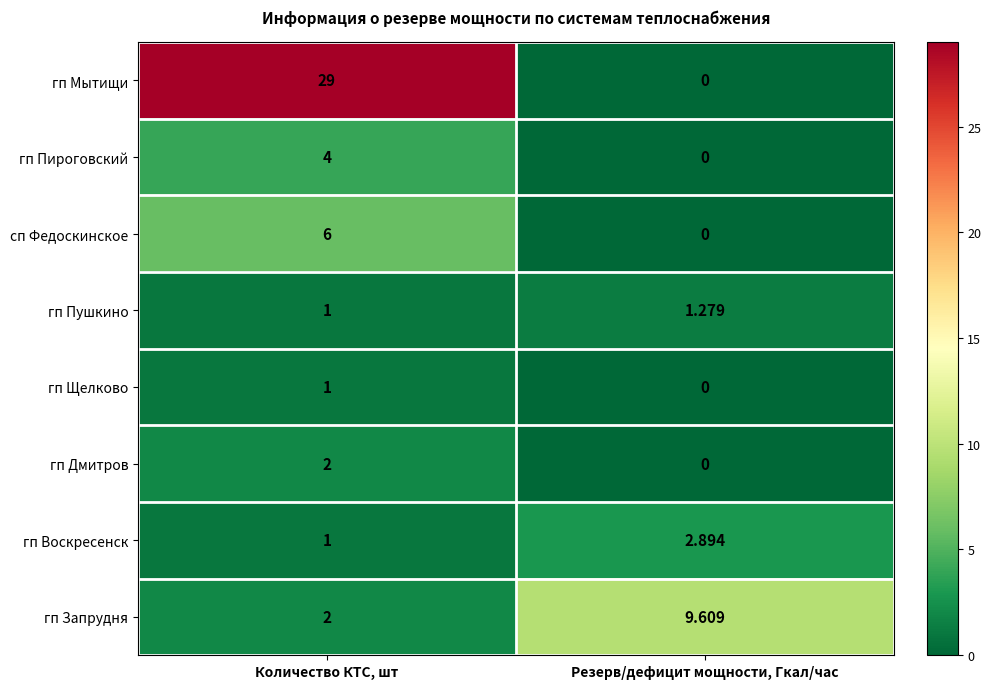

The value of гп Пироговский at Количество КТС, шт is 5.9. True or false?

False